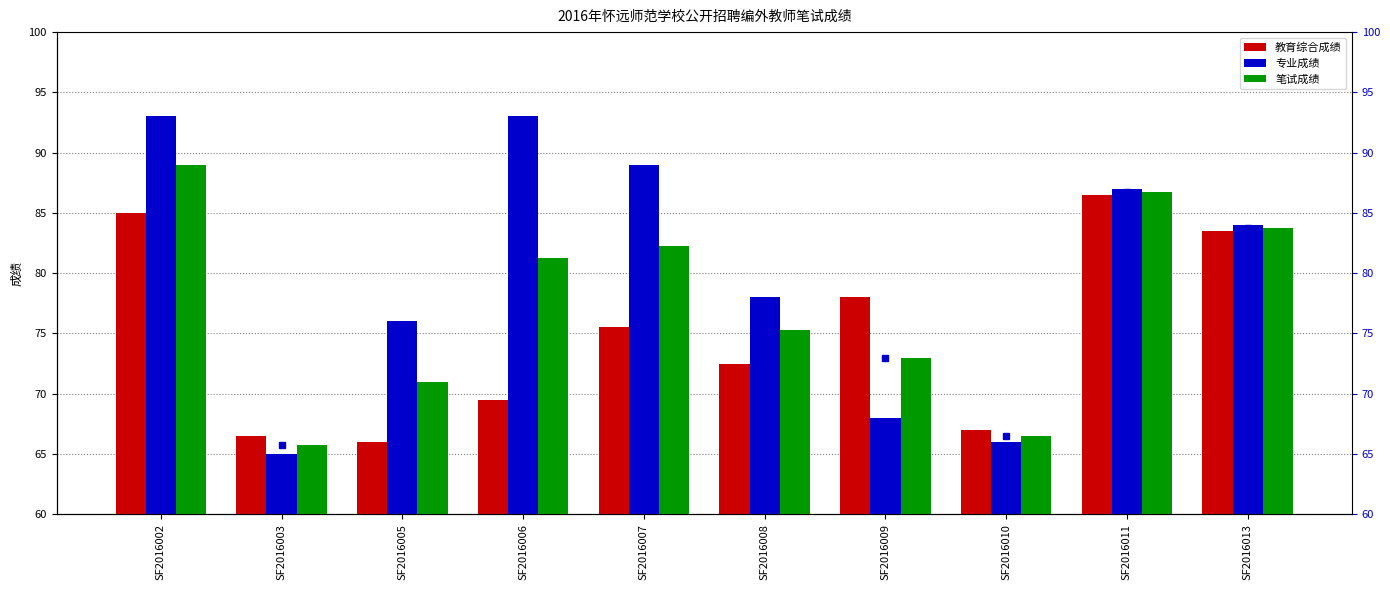

What is the sum of all 教育综合成绩 values?

750.0